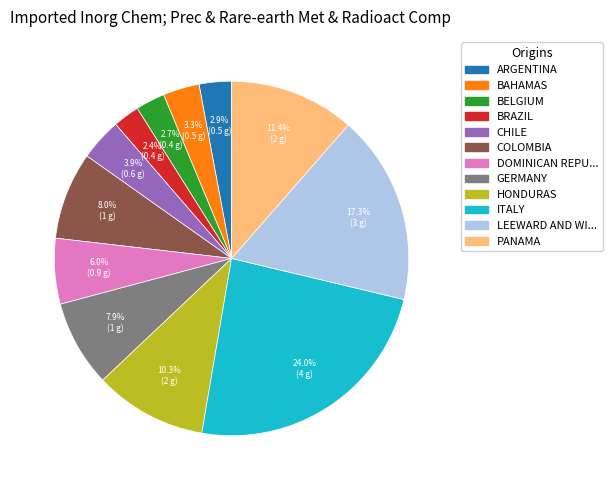

Count the number of slices in the pie.

12